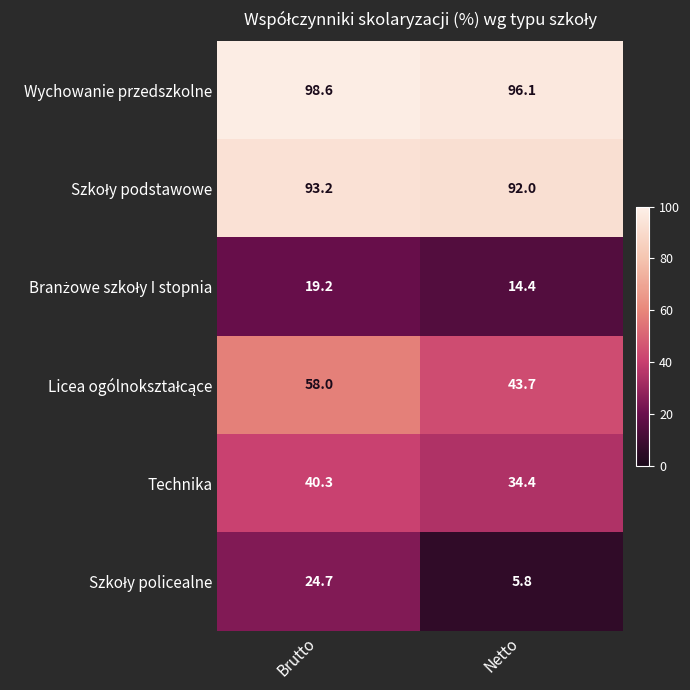

What is the greatest value displayed?

98.6